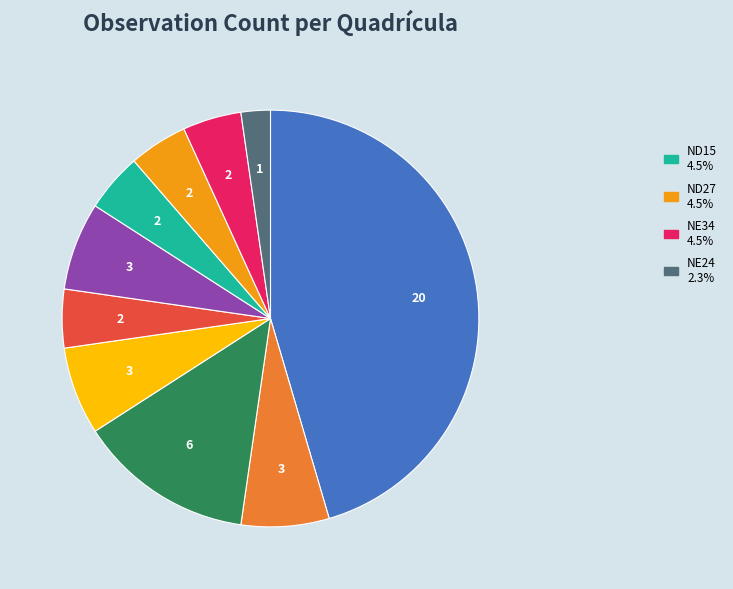

Does any single category account for the majority?

No